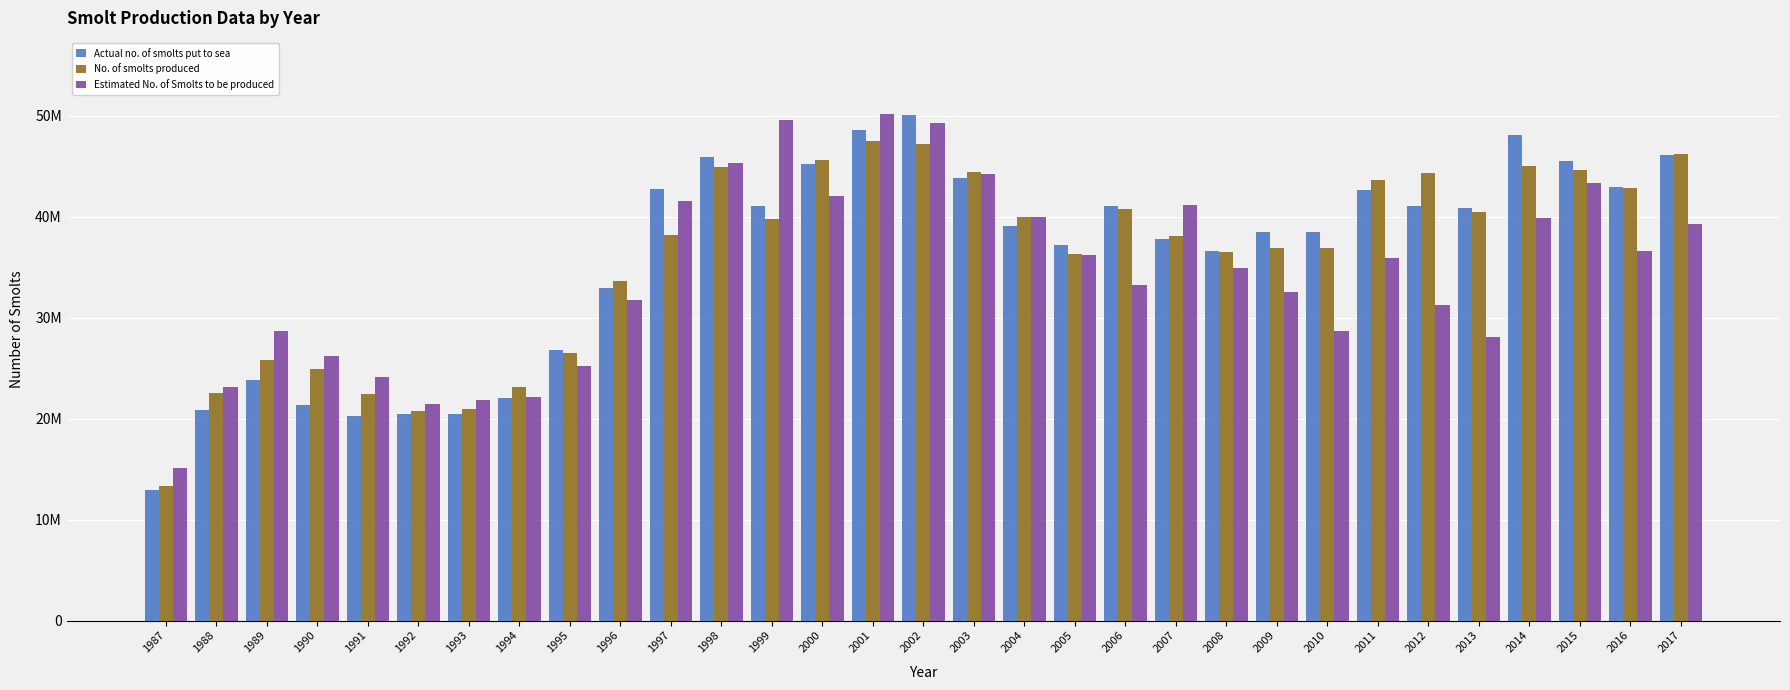

What is the minimum value shown in the chart?

12900000